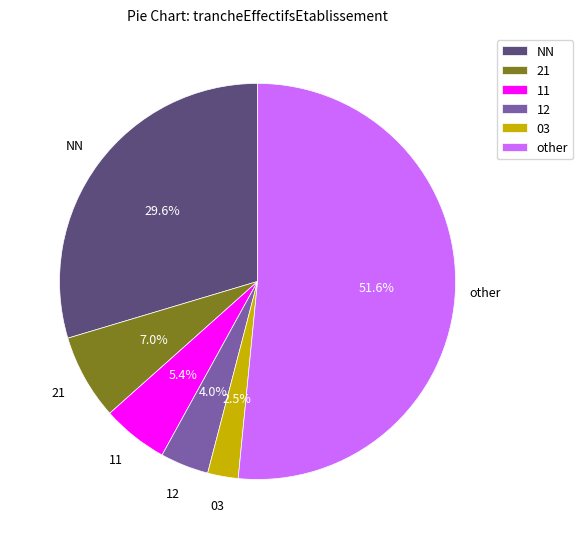

Which slice is the smallest?

03